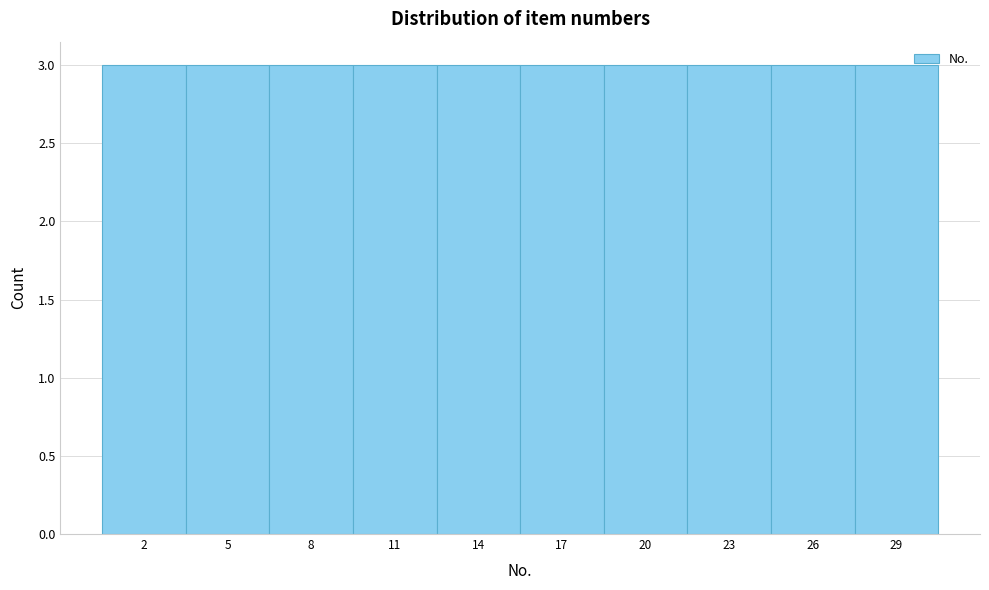

Reading left to right, transcribe this chart: for each bar, give the range it covers on the x-axis and its height. The values are not printed on the chart, so give them approximately, as read against the axis.

0.5 to 3.5: 3
3.5 to 6.5: 3
6.5 to 9.5: 3
9.5 to 12.5: 3
12.5 to 15.5: 3
15.5 to 18.5: 3
18.5 to 21.5: 3
21.5 to 24.5: 3
24.5 to 27.5: 3
27.5 to 30.5: 3